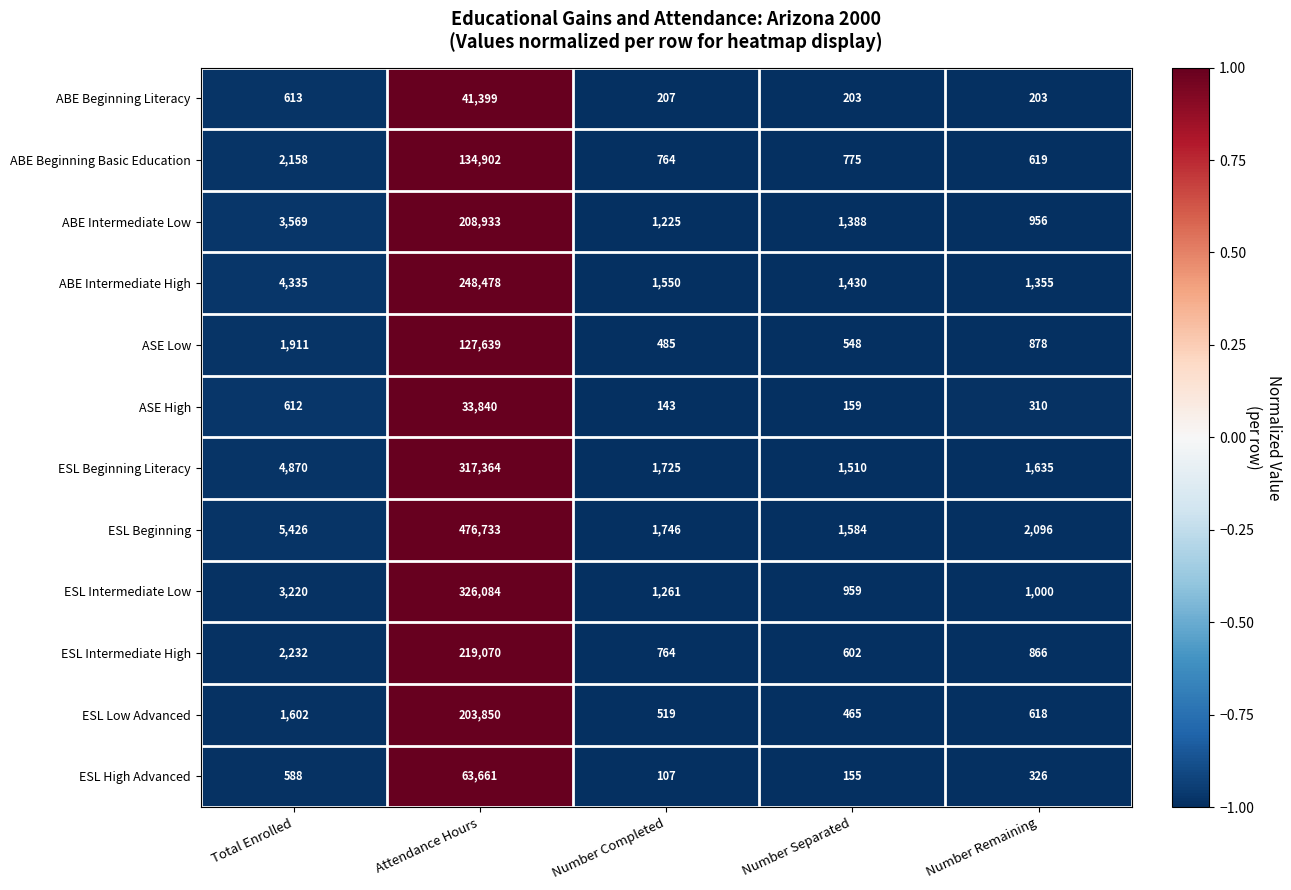

What is the total value across all series at Number Completed?

10496